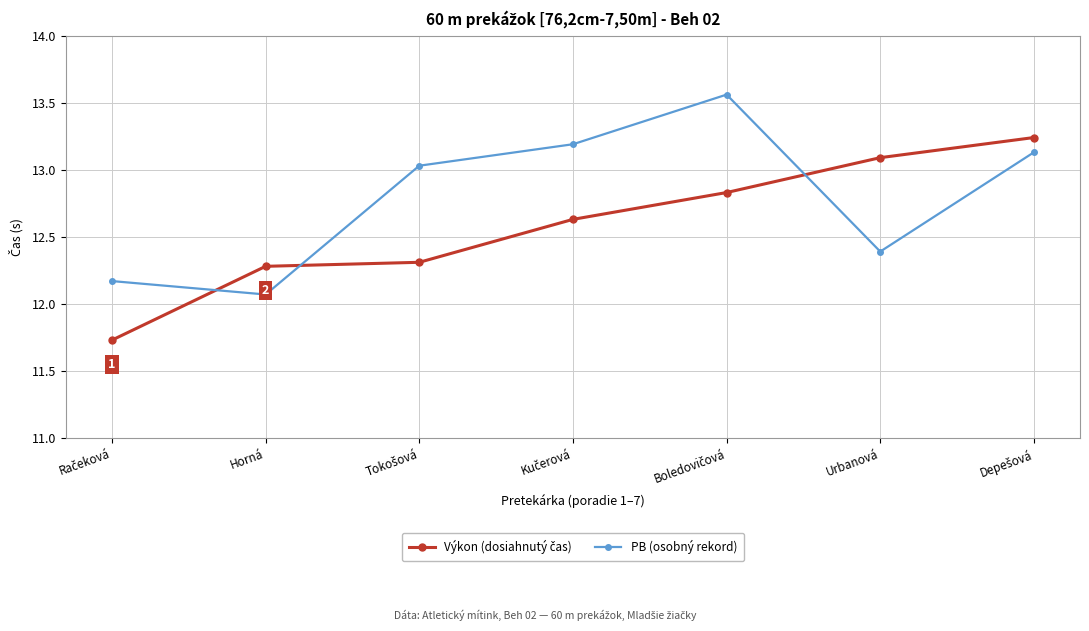

True or false: PB (osobný rekord) has more than 1 interior local peaks.

False